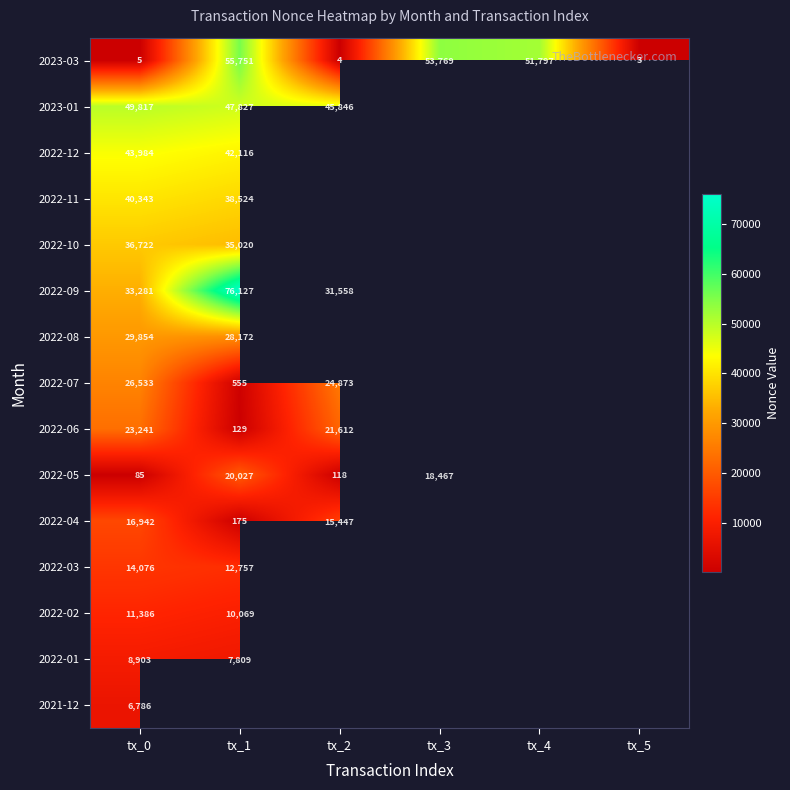

Is it true that 2023-03 equals 53769 at tx_3?

True